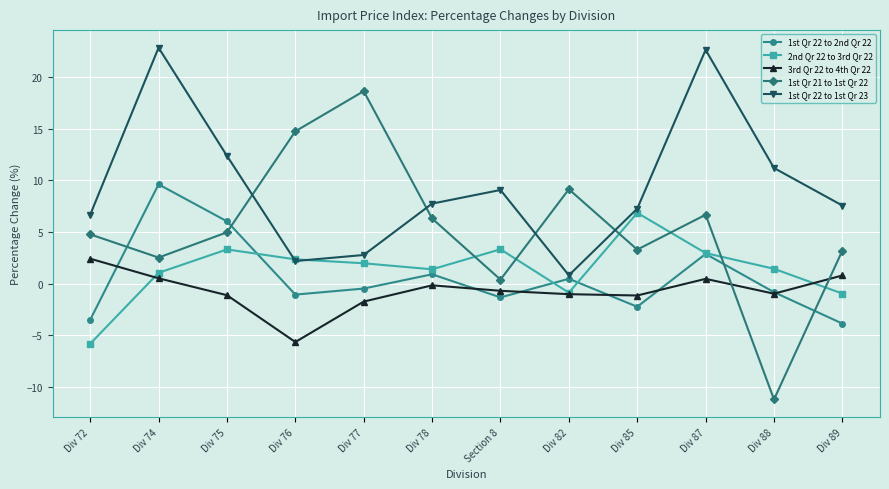

Which series has the largest total across all categories?

1st Qr 22 to 1st Qr 23